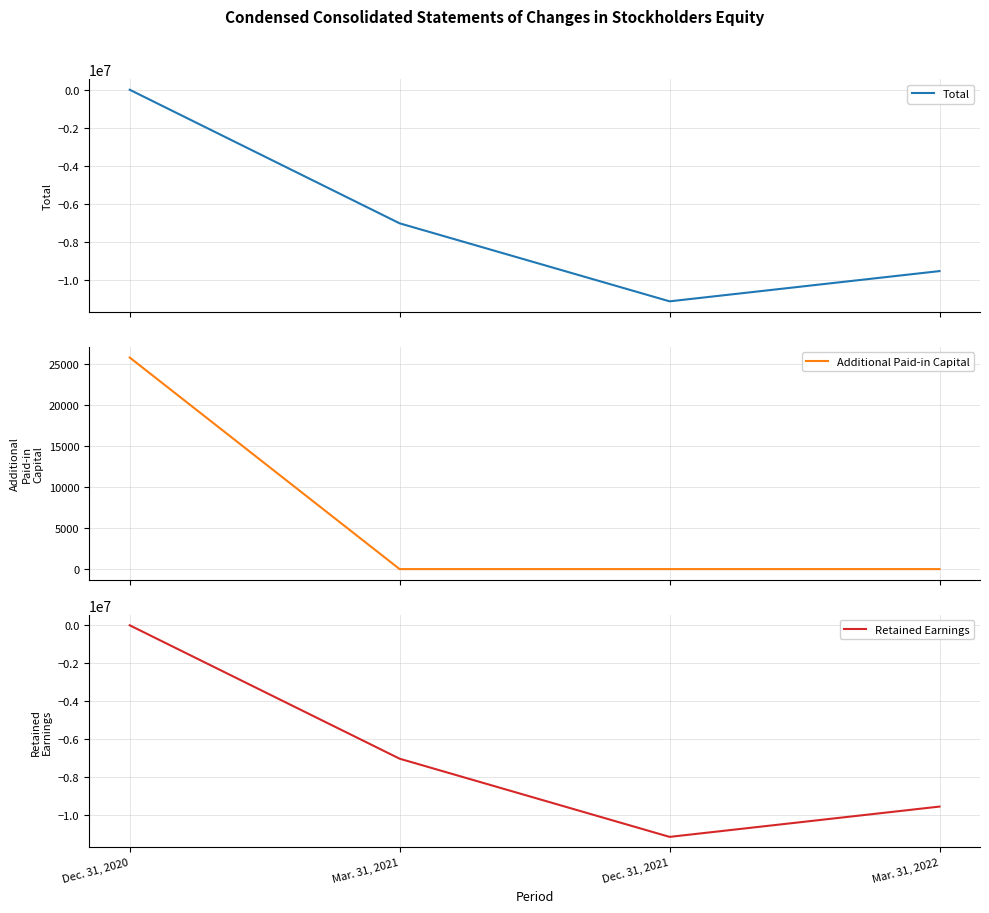

At which category does Total reach its first local valley?

Dec. 31, 2021